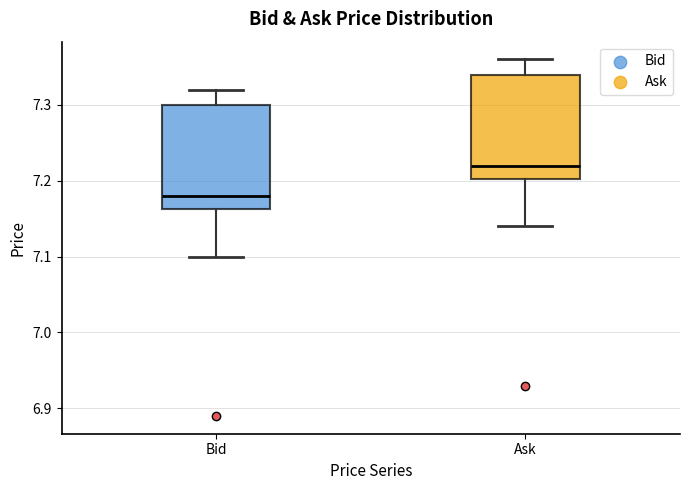

Where does the median line of the box for Ask sit on the y-axis? The values are not printed on the chart, so give them approximately, as read against the axis.

7.22